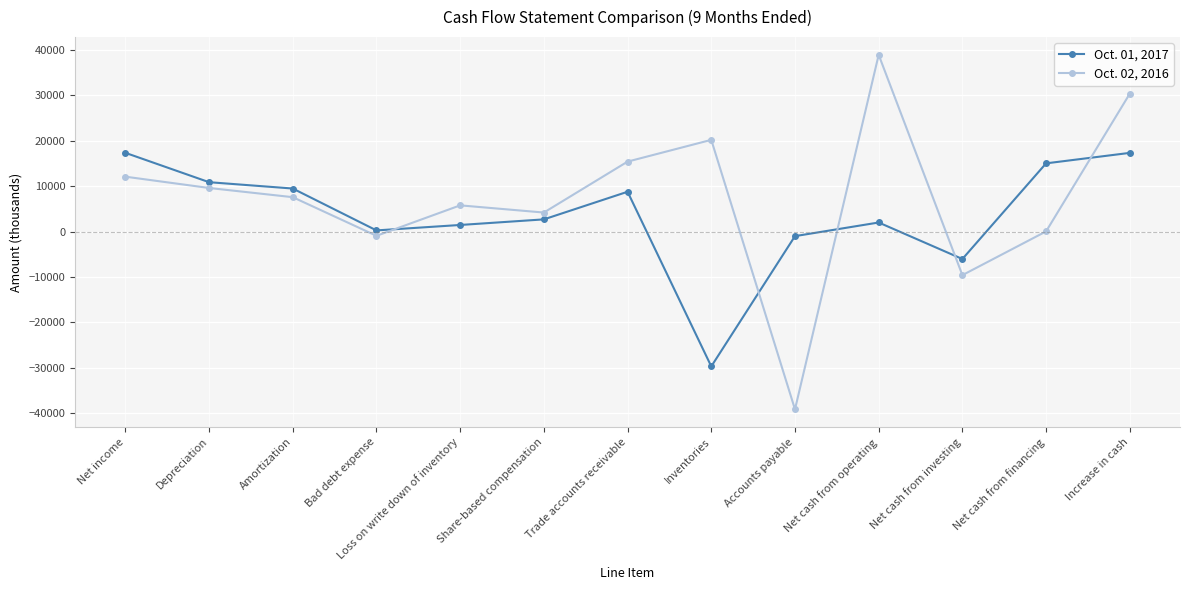

After their last crossing, which series has the higher values: Oct. 01, 2017 or Oct. 02, 2016?

Oct. 02, 2016